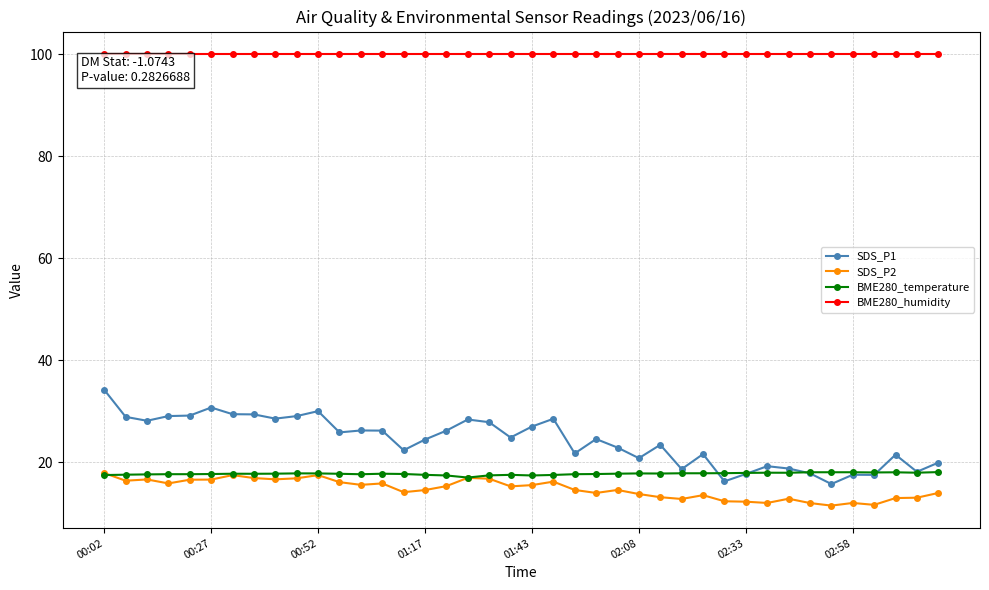

True or false: SDS_P1 has more than 2 interior local peaks.

True